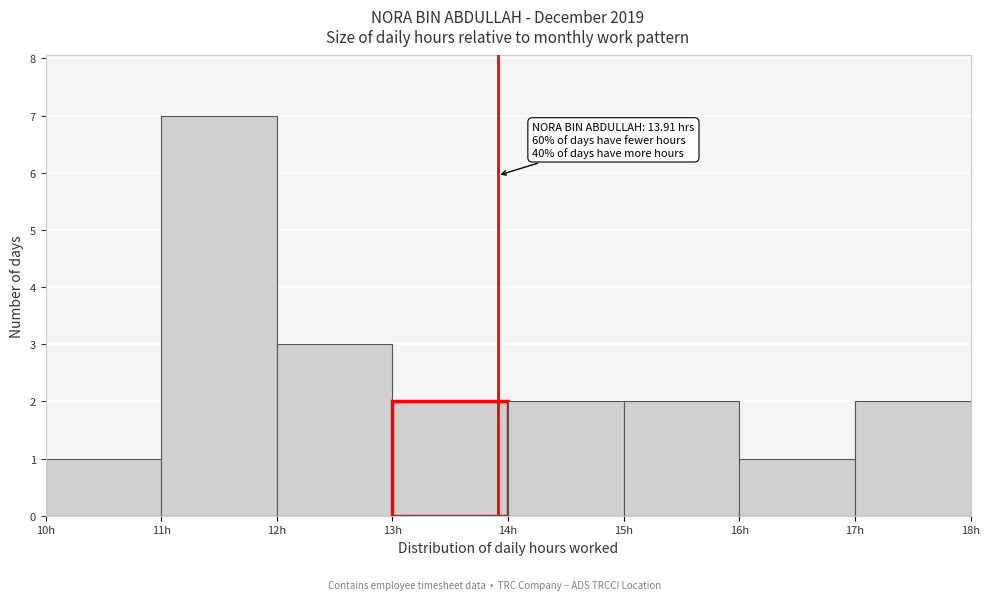

Over which range of the x-axis is the bar tallest?

11 to 12